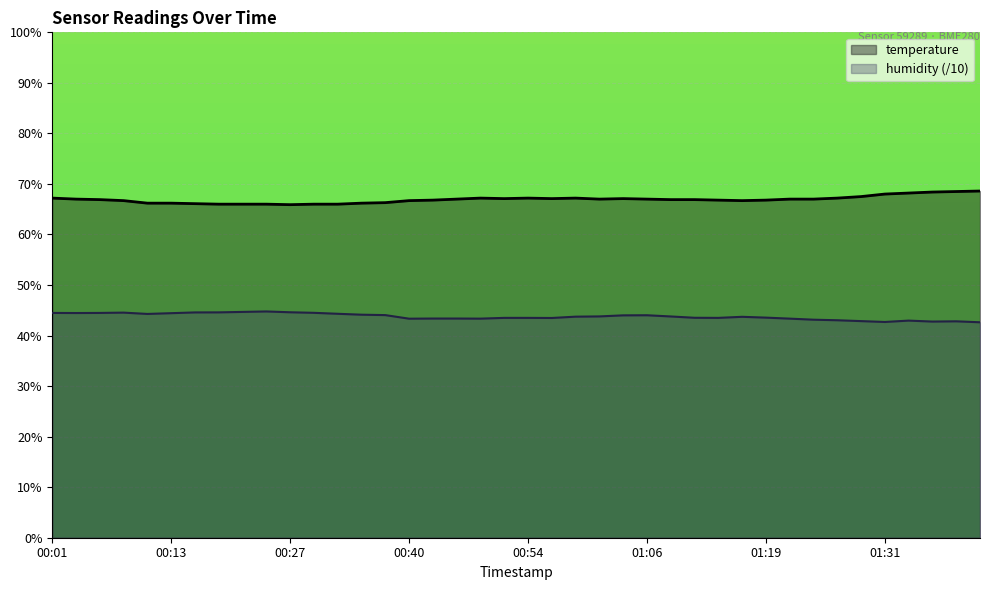

Reading left to right, extract all data points from this chart.

temperature: 00:01=6.7	00:03=6.7	00:06=6.7	00:08=6.7	00:11=6.6	00:13=6.6	00:16=6.6	00:18=6.6	00:21=6.6	00:24=6.6	00:27=6.6	00:29=6.6	00:32=6.6	00:35=6.6	00:38=6.6	00:40=6.7	00:43=6.7	00:46=6.7	00:48=6.7	00:51=6.7	00:54=6.7	00:56=6.7	00:59=6.7	01:01=6.7	01:04=6.7	01:06=6.7	01:09=6.7	01:11=6.7	01:14=6.7	01:16=6.7	01:19=6.7	01:21=6.7	01:24=6.7	01:26=6.7	01:29=6.8	01:31=6.8	01:34=6.8	01:36=6.8	01:39=6.8	01:41=6.9
humidity: 00:01=4.4	00:03=4.4	00:06=4.4	00:08=4.5	00:11=4.4	00:13=4.4	00:16=4.5	00:18=4.5	00:21=4.5	00:24=4.5	00:27=4.5	00:29=4.5	00:32=4.4	00:35=4.4	00:38=4.4	00:40=4.3	00:43=4.3	00:46=4.3	00:48=4.3	00:51=4.3	00:54=4.3	00:56=4.3	00:59=4.4	01:01=4.4	01:04=4.4	01:06=4.4	01:09=4.4	01:11=4.4	01:14=4.3	01:16=4.4	01:19=4.4	01:21=4.3	01:24=4.3	01:26=4.3	01:29=4.3	01:31=4.3	01:34=4.3	01:36=4.3	01:39=4.3	01:41=4.3